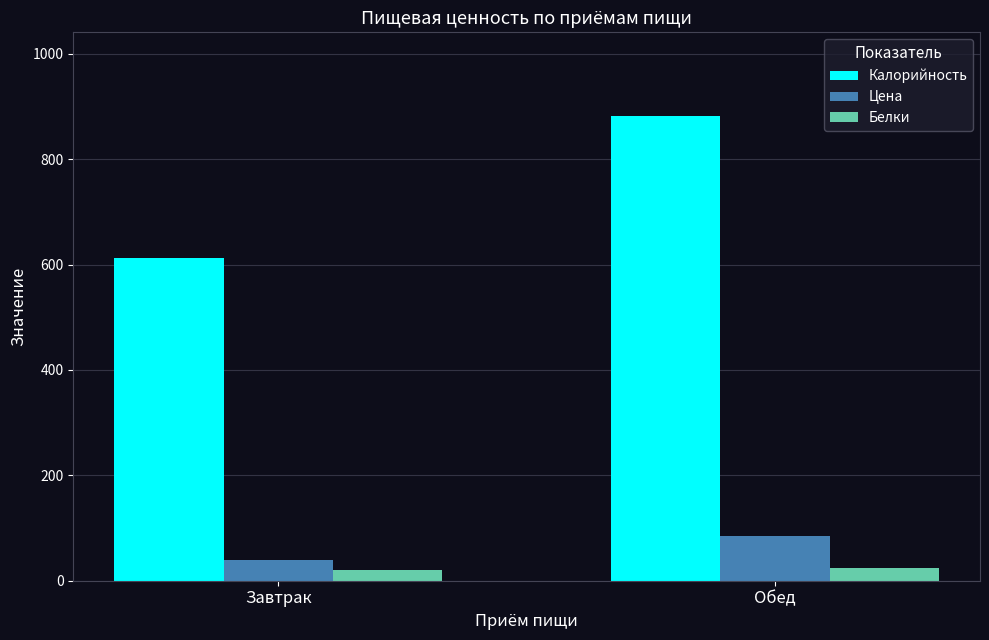

What position from the left is Завтрак?

1